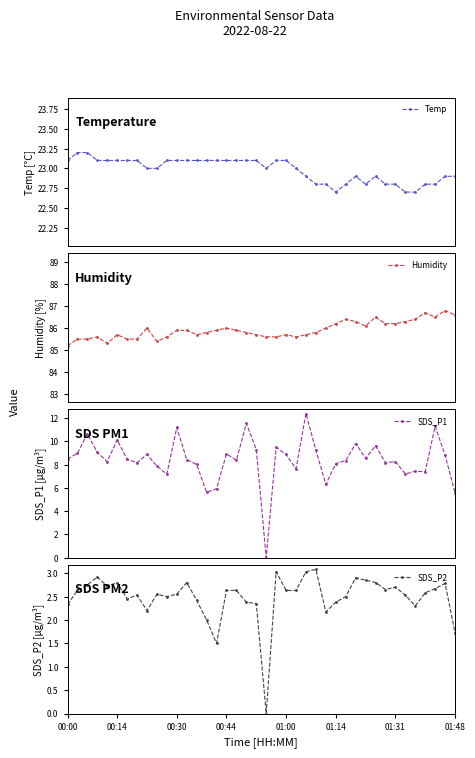

True or false: Temp and SDS_P2 intersect in this chart.

False